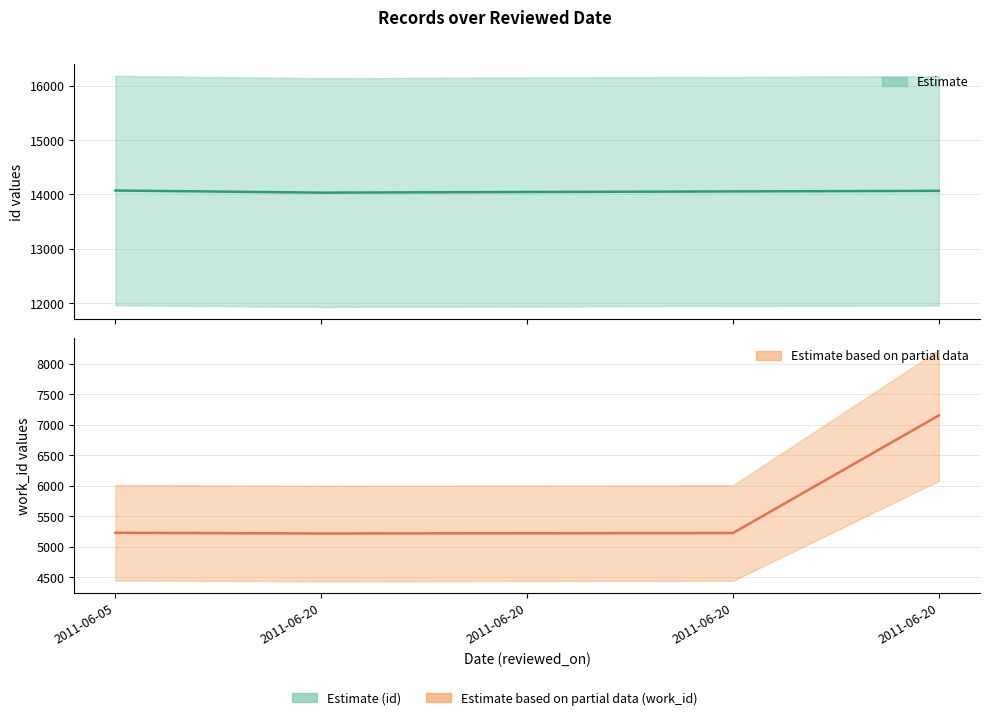

What is the maximum value for id?

14069